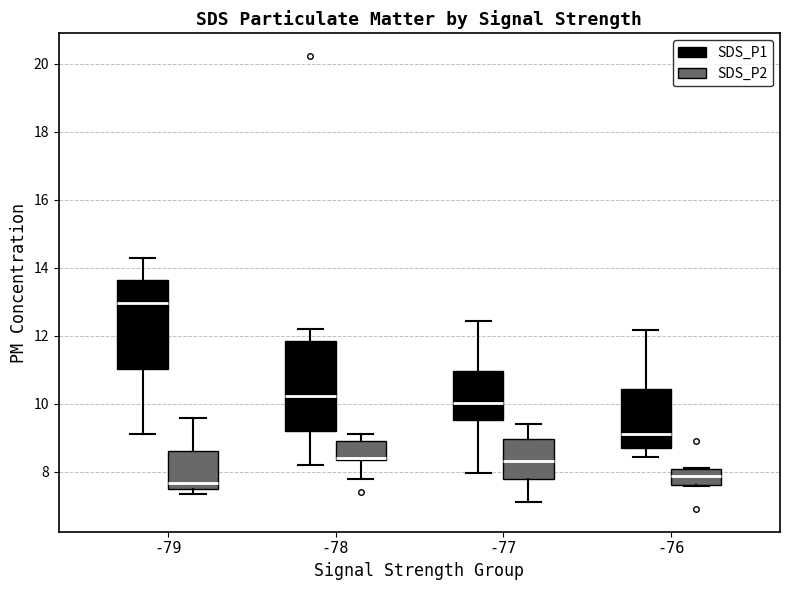

Reading left to right, read every box against the y-axis: the position of its median line, the range the box covers, and the ends of its whiskers. The values are not printed on the chart, so give them approximately, as read against the axis.

-79 (SDS_P1): median 13.0, box 11.0 to 13.6, whiskers 9.2 to 14.4
-79 (SDS_P2): median 7.6 (just above the box's lower edge), box 7.6 to 8.6, whiskers 7.4 to 9.6
-78 (SDS_P1): median 10.2, box 9.2 to 11.8, whiskers 8.2 to 12.2
-78 (SDS_P2): median 8.4 (just above the box's lower edge), box 8.4 to 9.0, whiskers 7.8 to 9.2
-77 (SDS_P1): median 10.0, box 9.6 to 11.0, whiskers 8.0 to 12.4
-77 (SDS_P2): median 8.4, box 7.8 to 9.0, whiskers 7.2 to 9.4
-76 (SDS_P1): median 9.2, box 8.6 to 10.4, whiskers 8.4 to 12.2
-76 (SDS_P2): median 7.8, box 7.6 to 8.0, whiskers 7.6 to 8.2